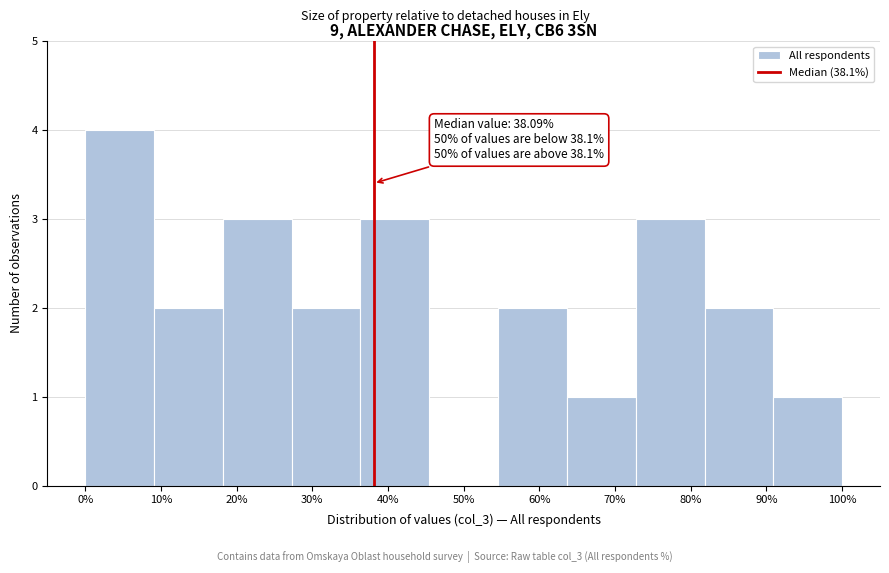

Over which range of the x-axis is the bar tallest?

0 to 9